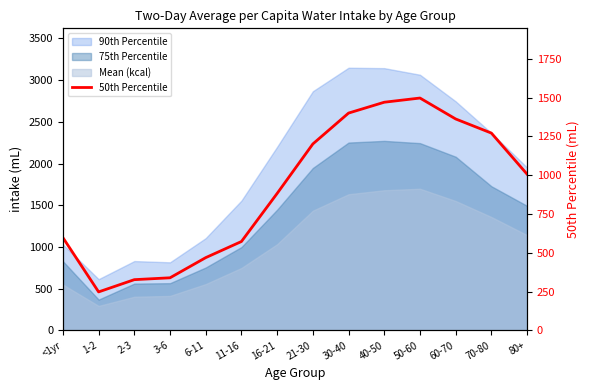

What is the difference between the maximum and minimum values?

1250